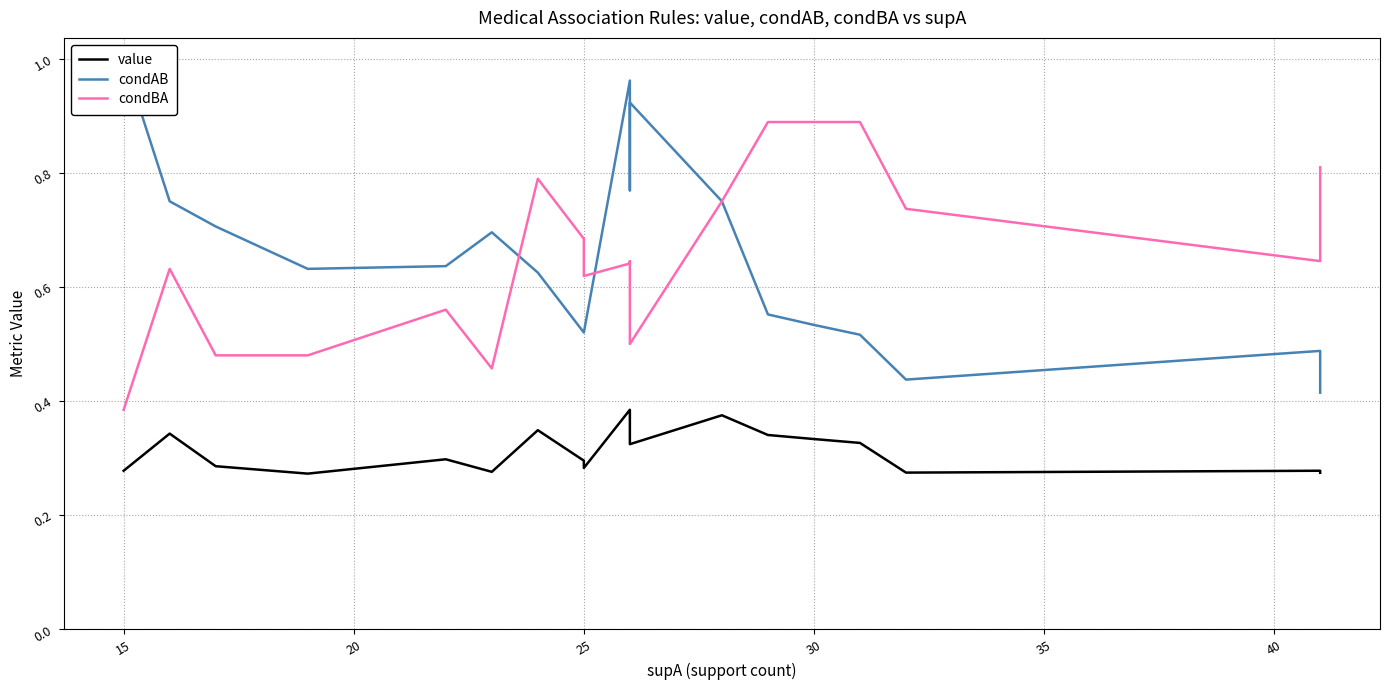

True or false: condBA and condAB cross at least once.

True